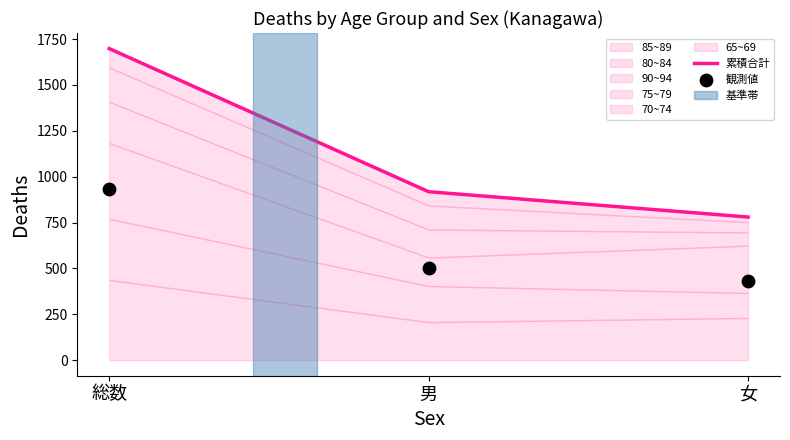

Is the value of 累積合計 at 男 greater than the value of 観測値 at 総数?

No